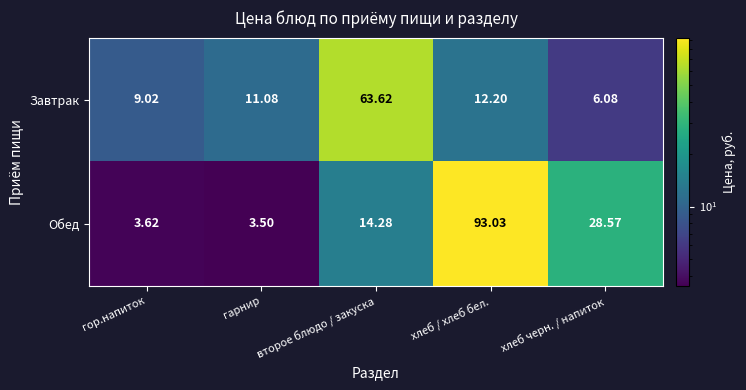

At which label does Обед first exceed 14?

второе блюдо / закуска